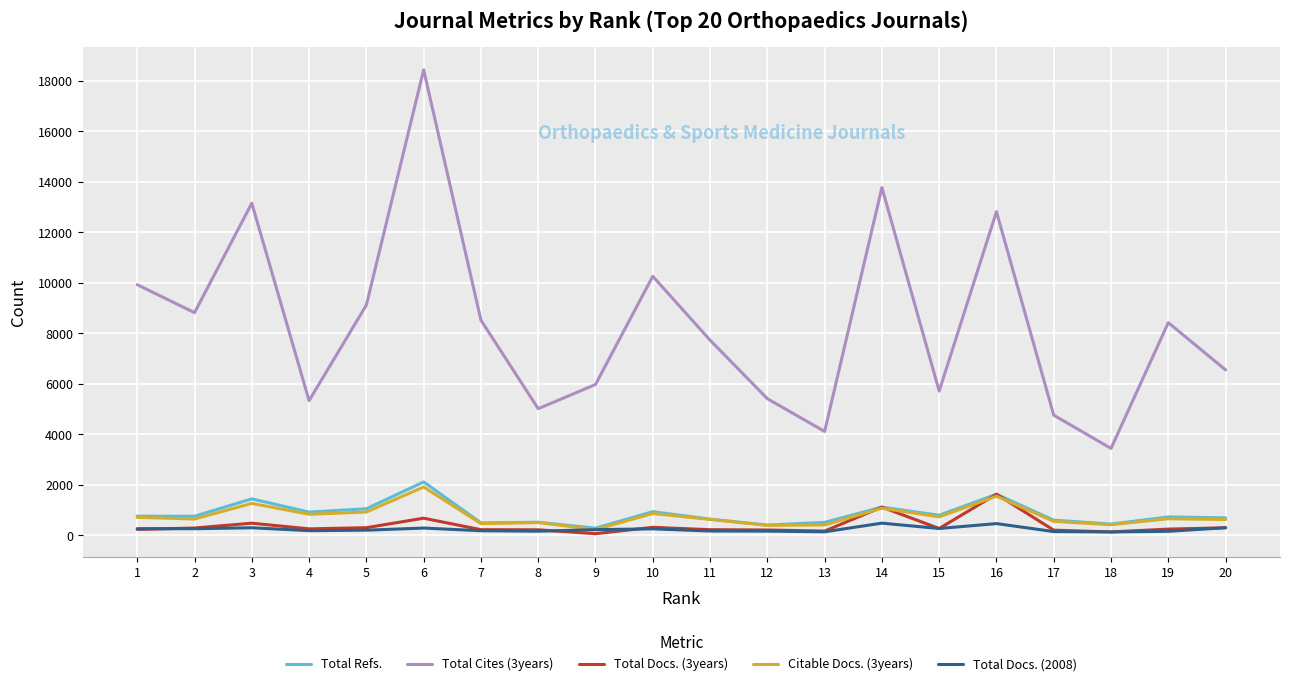

Which series has the widest spread of values?

Total Cites (3years)